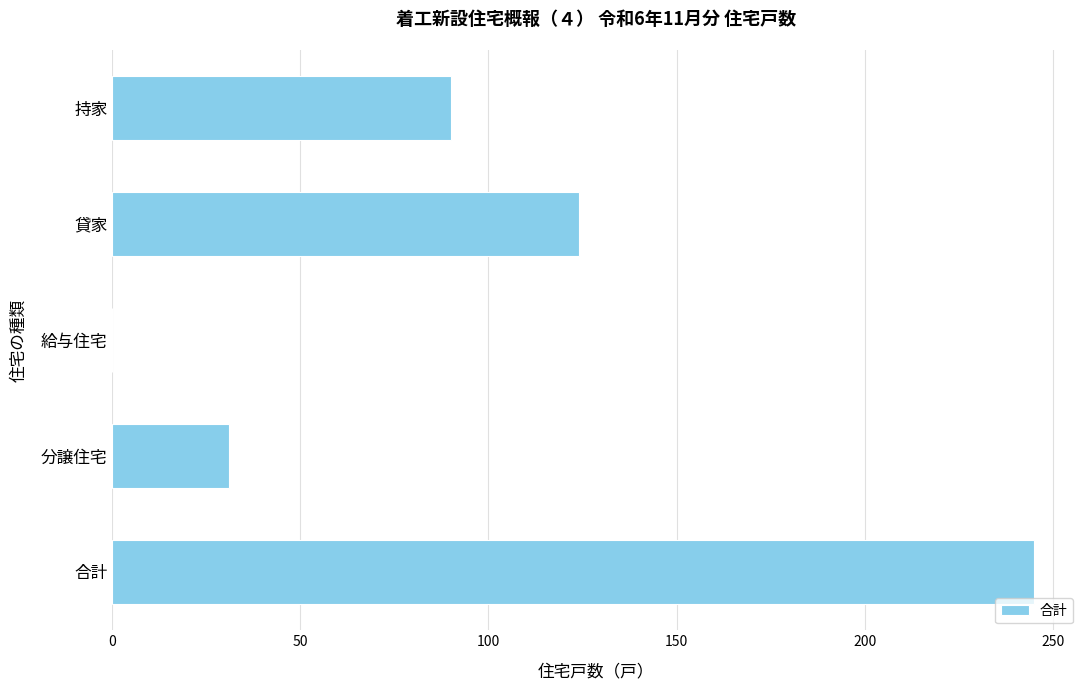

How many data points does each series have?

5